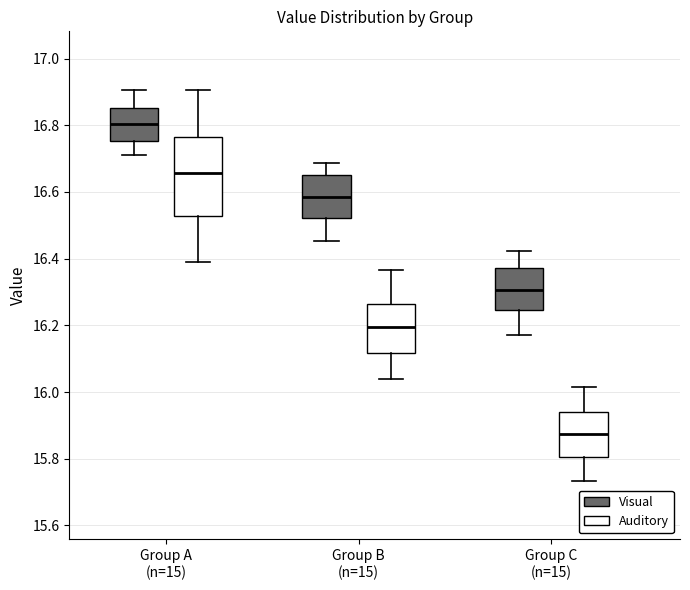

Reading left to right, read every box against the y-axis: the position of its median line, the range the box covers, and the ends of its whiskers. The values are not printed on the chart, so give them approximately, as read against the axis.

Group A (n=15) (Visual): median 16.80, box 16.76 to 16.86, whiskers 16.72 to 16.90
Group A (n=15) (Auditory): median 16.66, box 16.52 to 16.76, whiskers 16.40 to 16.90
Group B (n=15) (Visual): median 16.58, box 16.52 to 16.66, whiskers 16.46 to 16.68
Group B (n=15) (Auditory): median 16.20, box 16.12 to 16.26, whiskers 16.04 to 16.36
Group C (n=15) (Visual): median 16.30, box 16.24 to 16.38, whiskers 16.18 to 16.42
Group C (n=15) (Auditory): median 15.88, box 15.80 to 15.94, whiskers 15.74 to 16.02